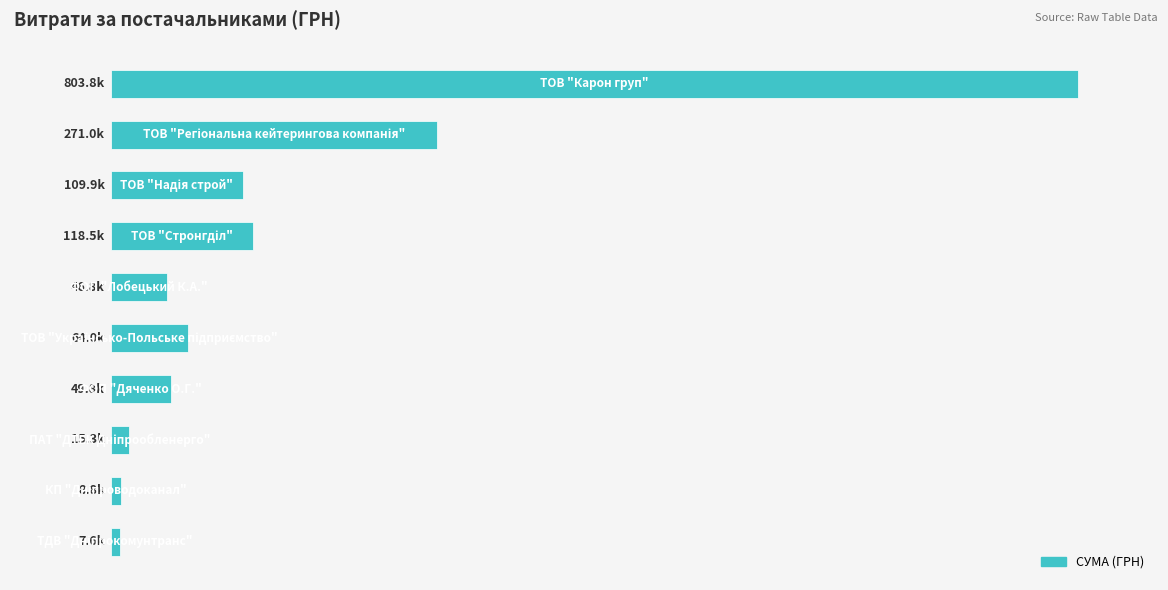

Are the bars horizontal?

Yes